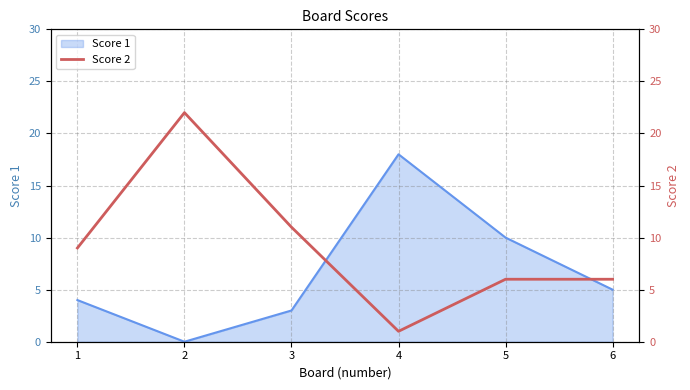

What value does the Score 1 series have at 6?

5